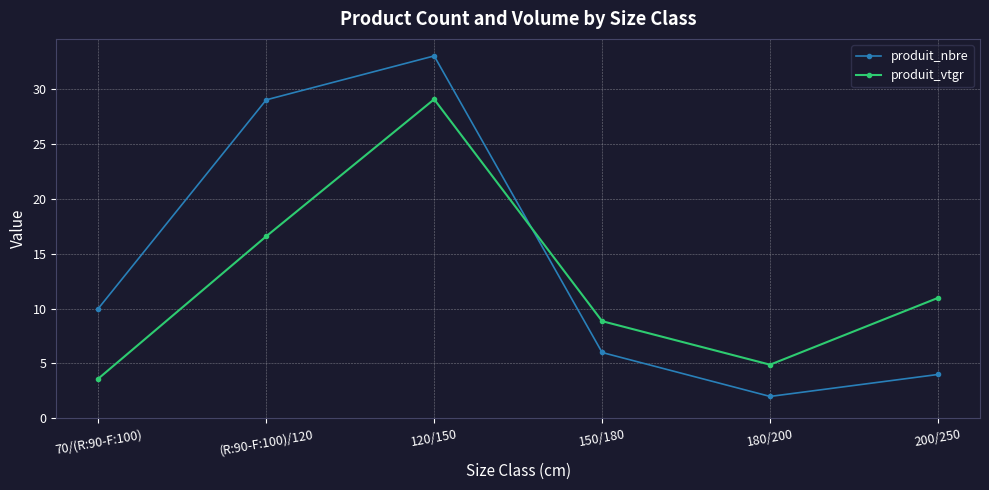

What is the label of the 3rd point from the left?

120/150